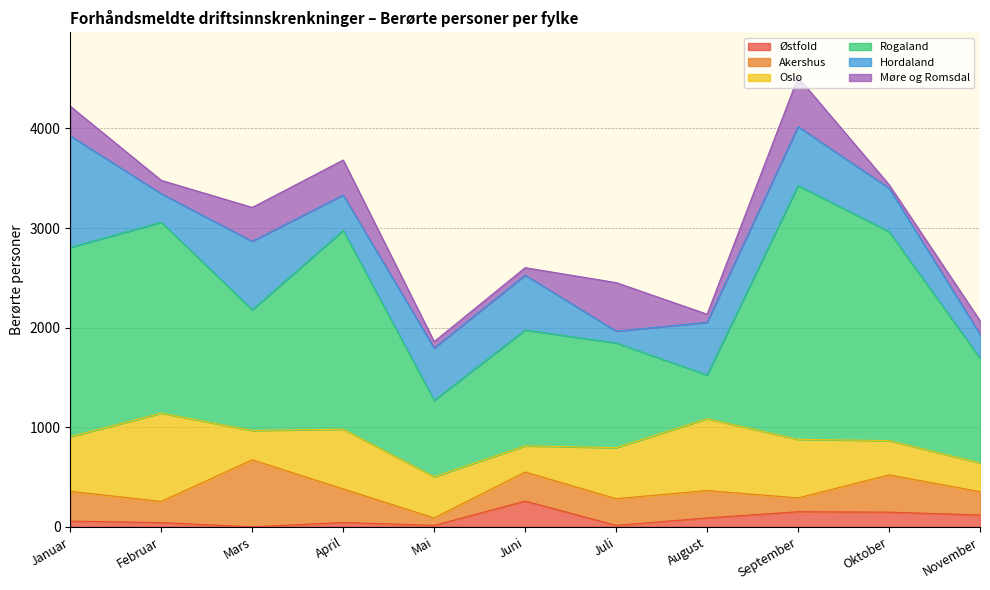

Count the number of data series in this chart.

6